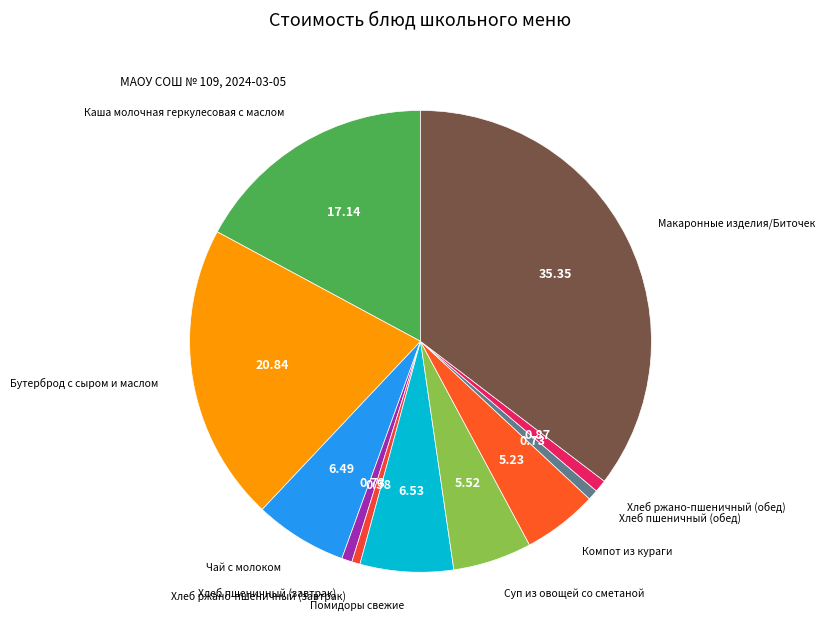

How many slices are in this pie chart?

11